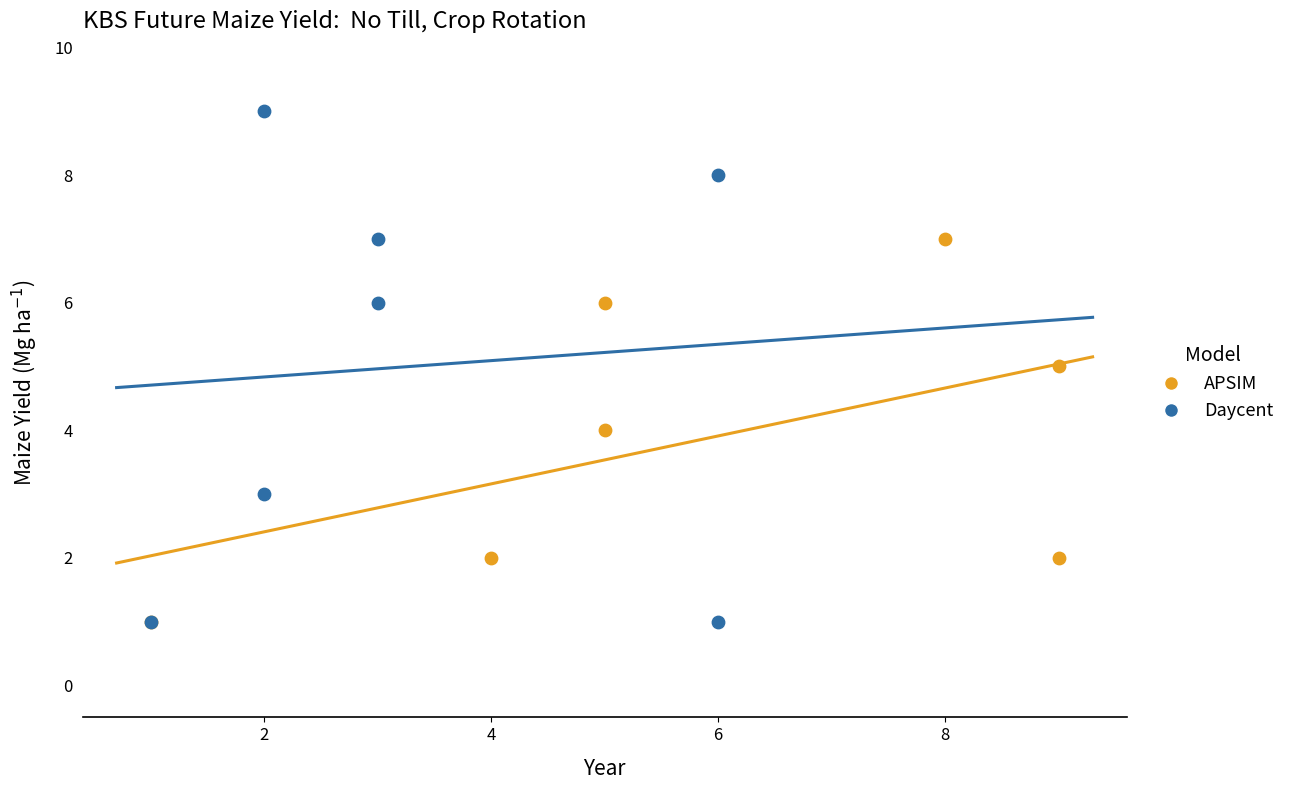

Which series contains the highest Y value?

Daycent